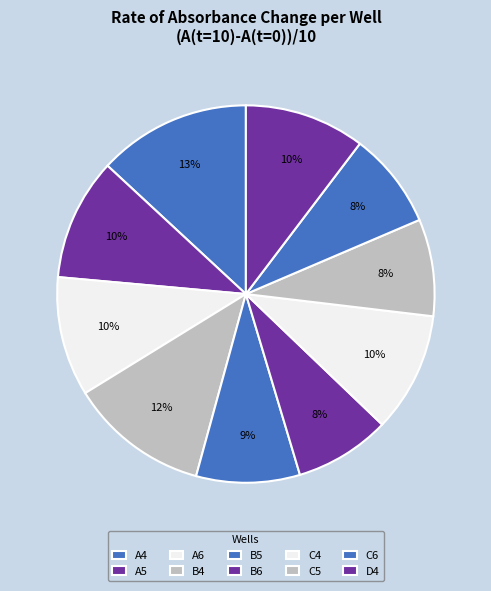

To the nearest percent, what is the difference between the largest and smallest slice percentages?

5%